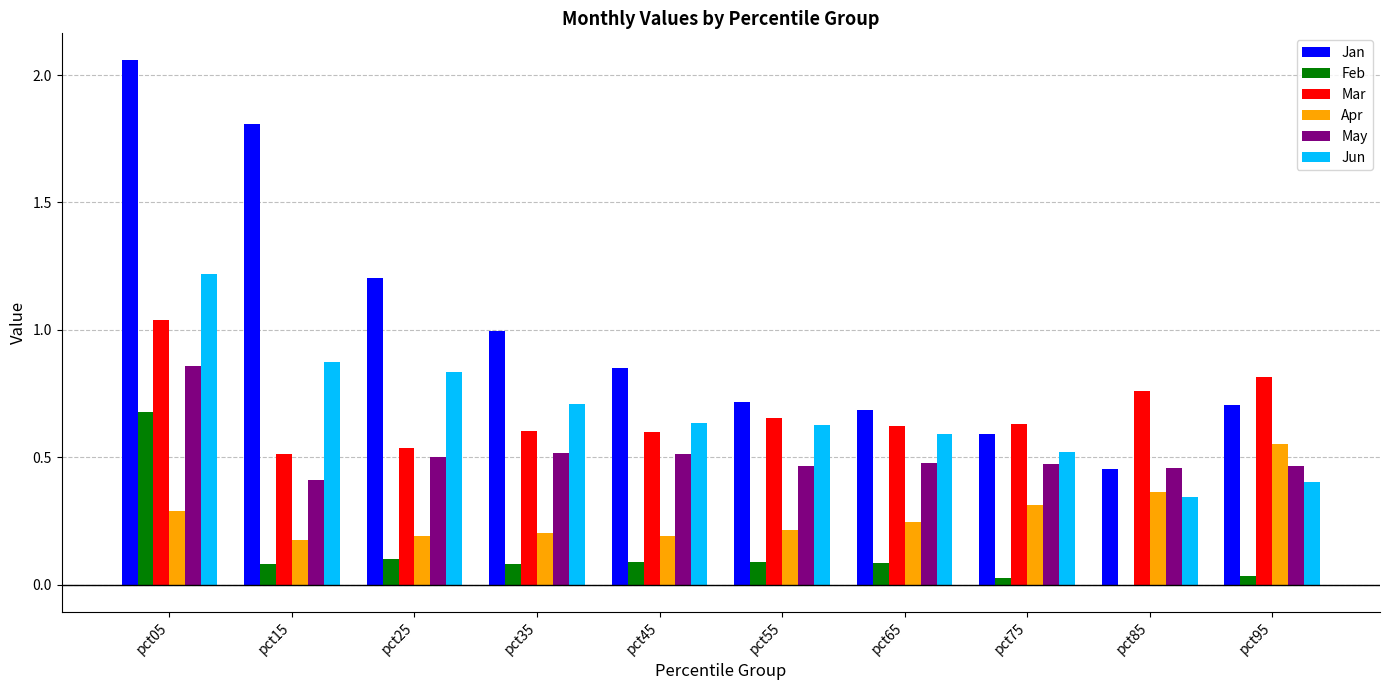

What is the sum of the Mar values at pct45 and pct35?

1.2